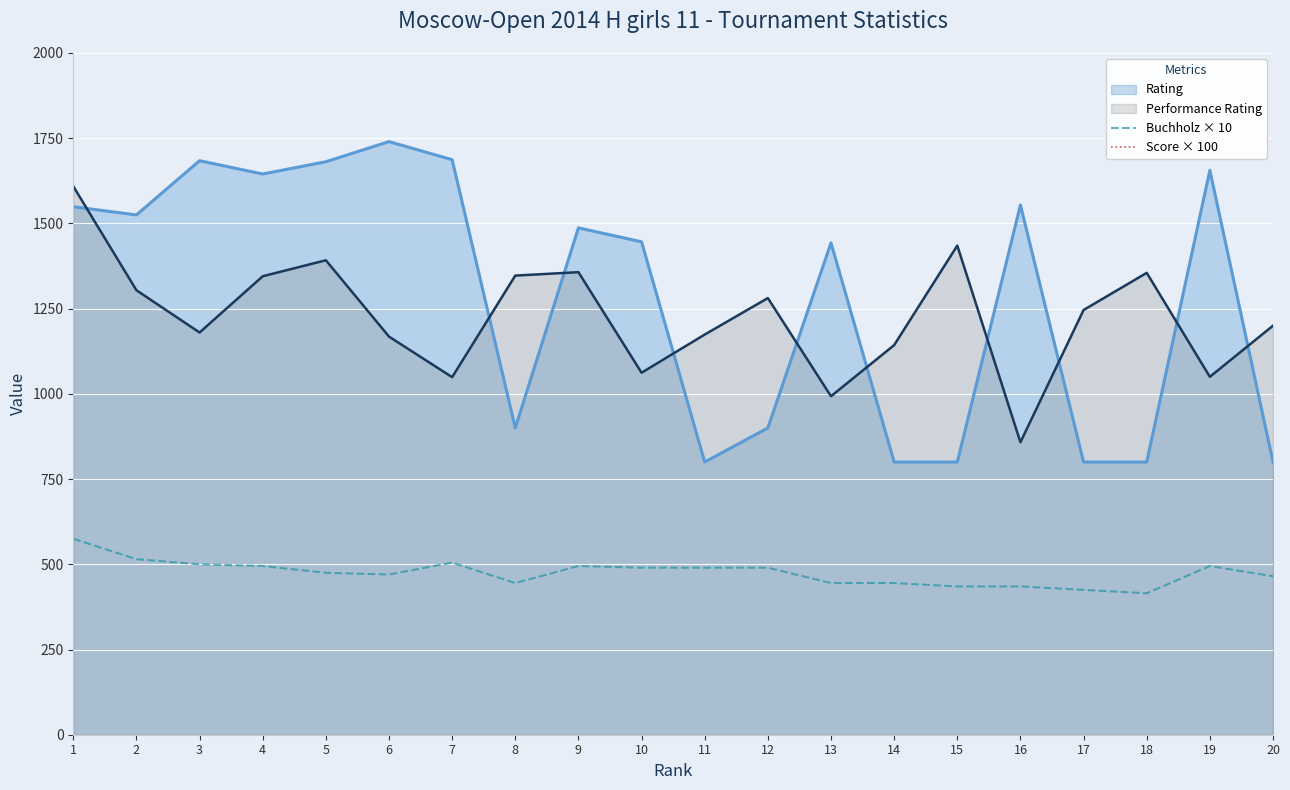

Between which two adjacent categories do Rating and Performance Rating first intersect?

1 and 2